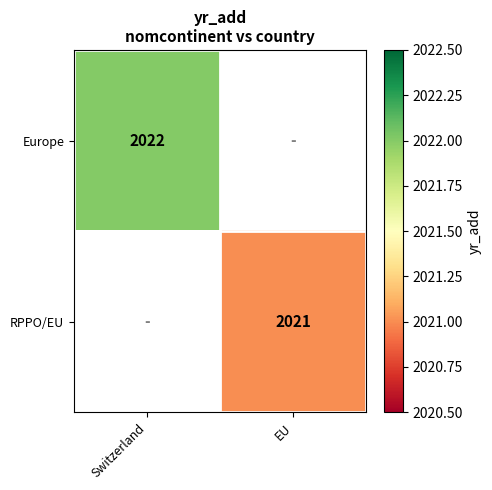

What is the maximum value shown in the chart?

2022.0